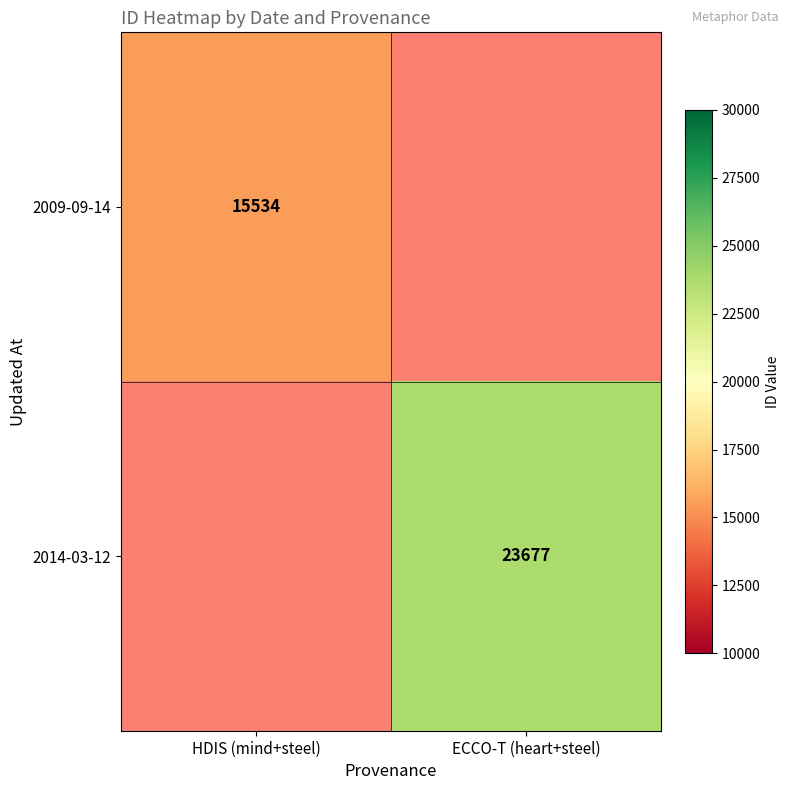

Rank the series by their average value, from lowest to highest.

2009-09-14, 2014-03-12